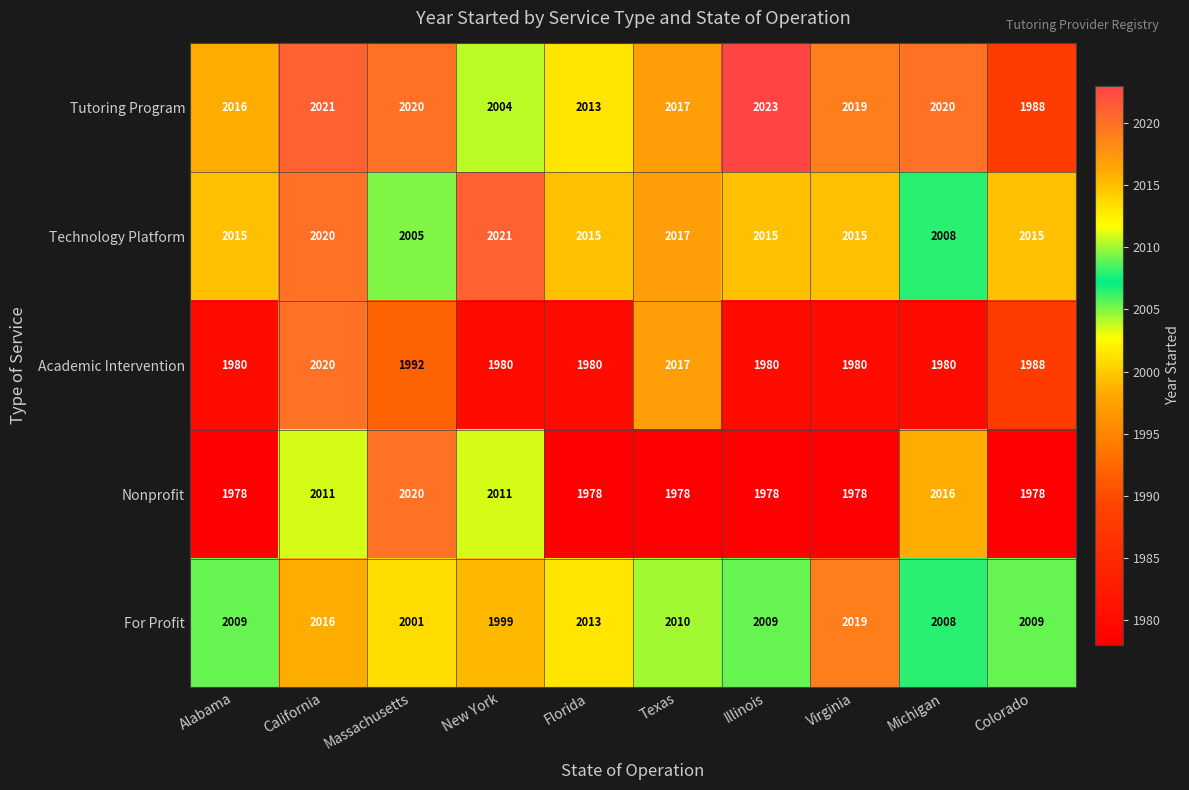

Which series changed the most between New York and Florida?

Nonprofit